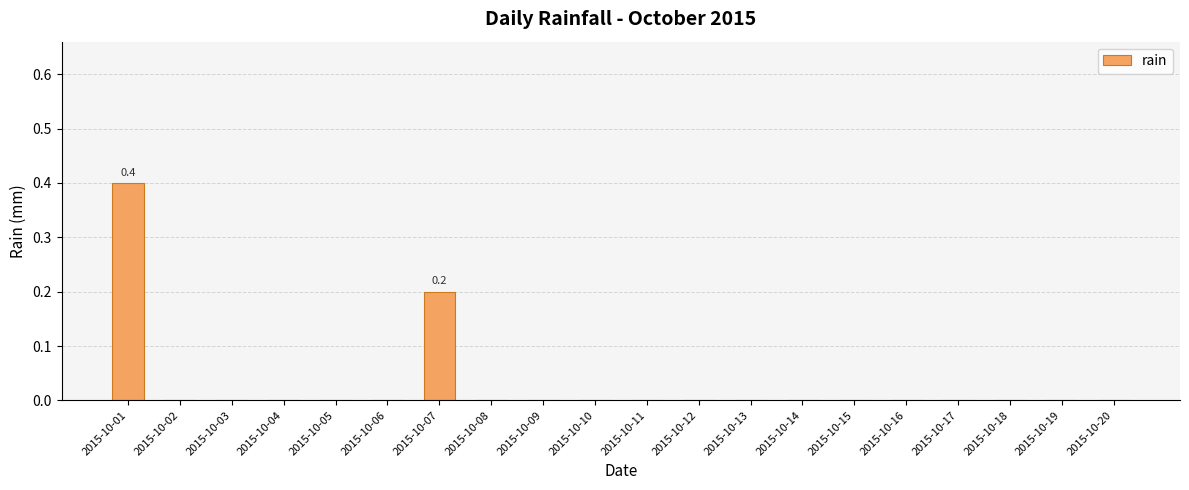

Are the bars horizontal?

No